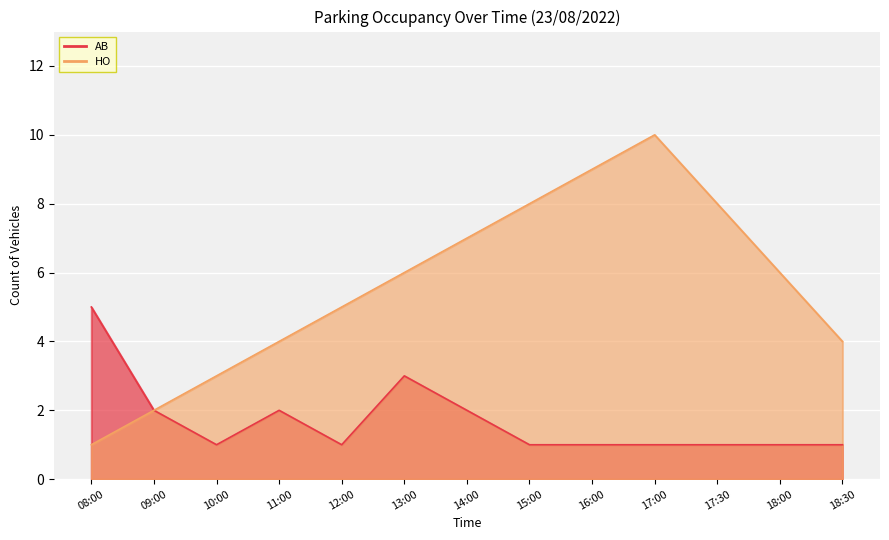

Which series changed the most between 10:00 and 16:00?

HO